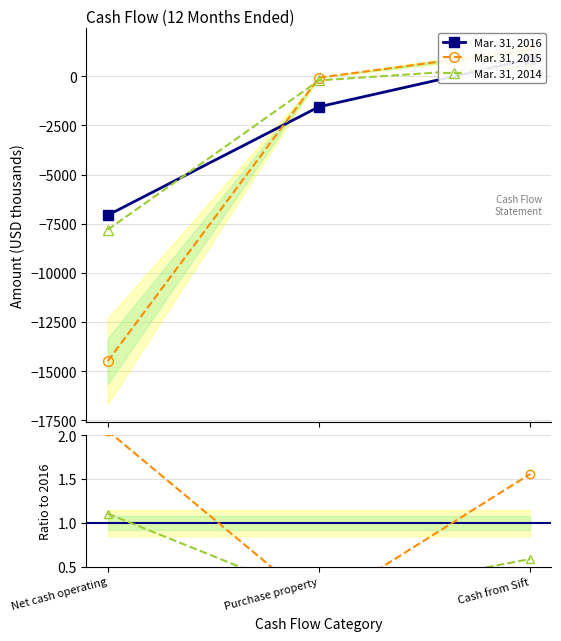

Is the value of Mar. 31, 2016 at Net cash operating greater than the value of Mar. 31, 2014 at Net cash operating?

No